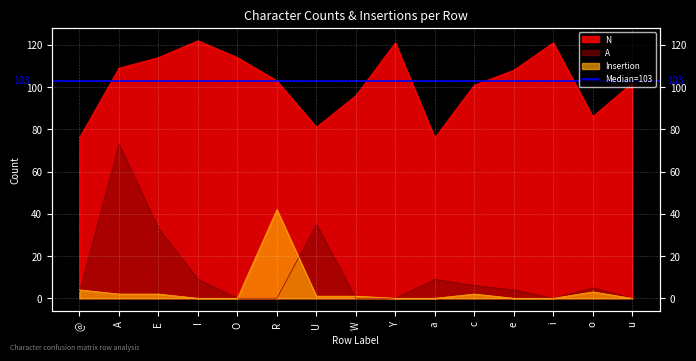

Count the number of data series in this chart.

3